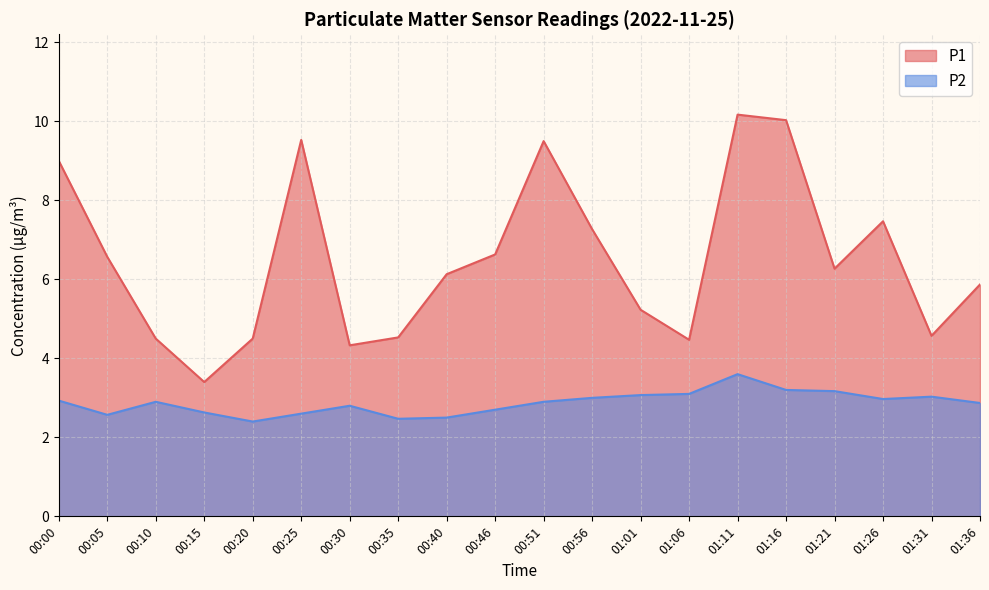

Is it true that P2 equals 1.5 at 00:25?

False